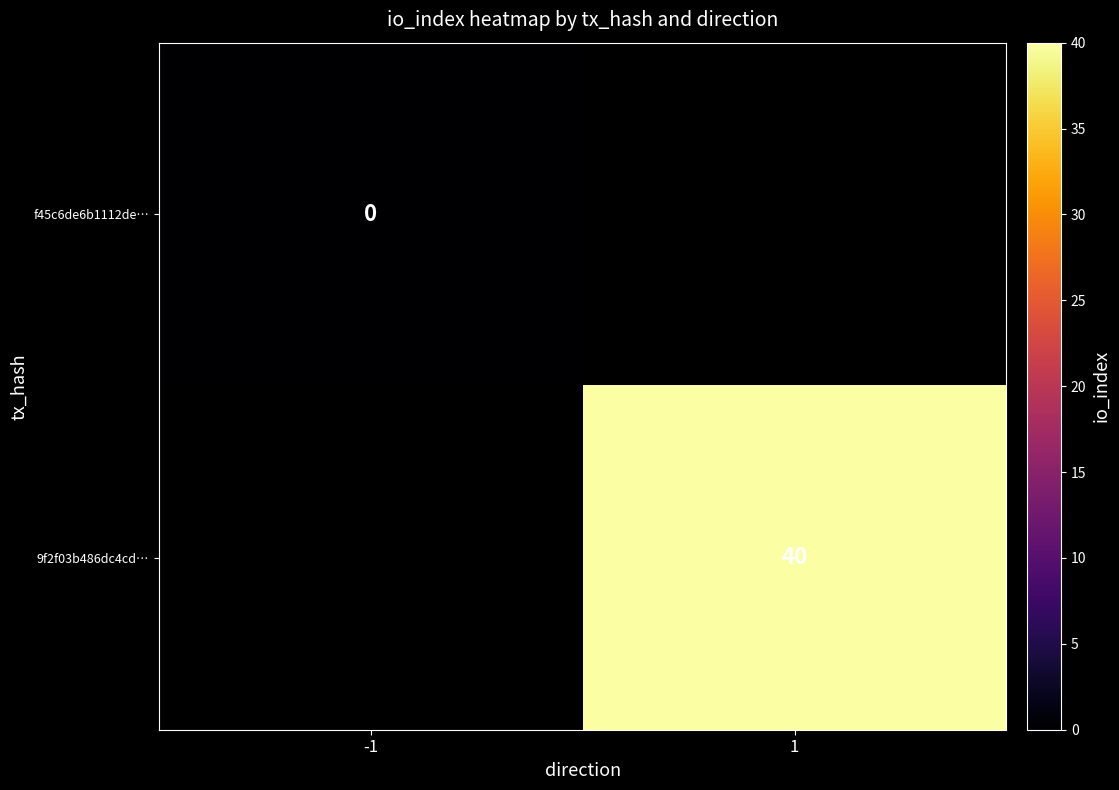

Is the value of 9f2f03b486dc4cd… at 1 greater than the value of f45c6de6b1112de… at -1?

Yes